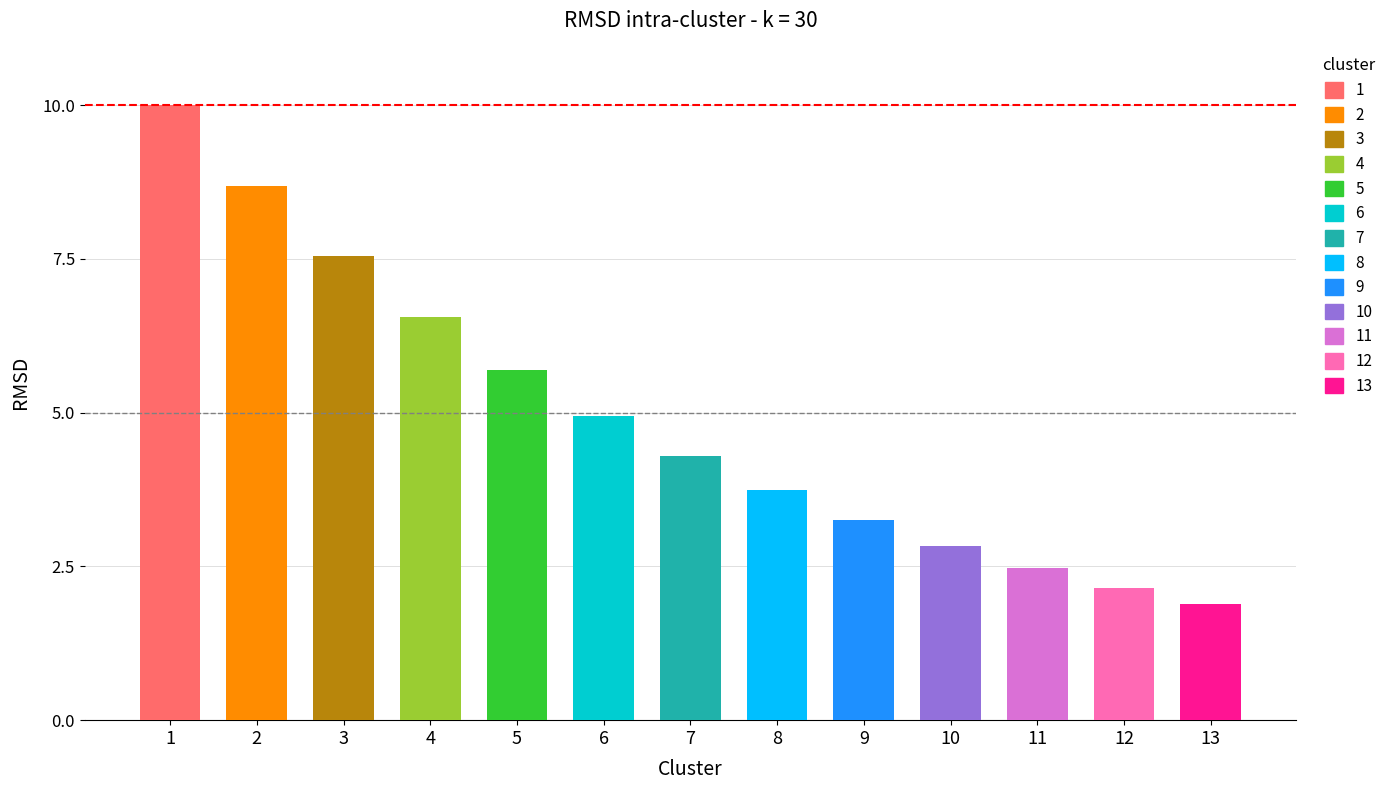

Are the bars grouped side by side (vs. stacked)?

No